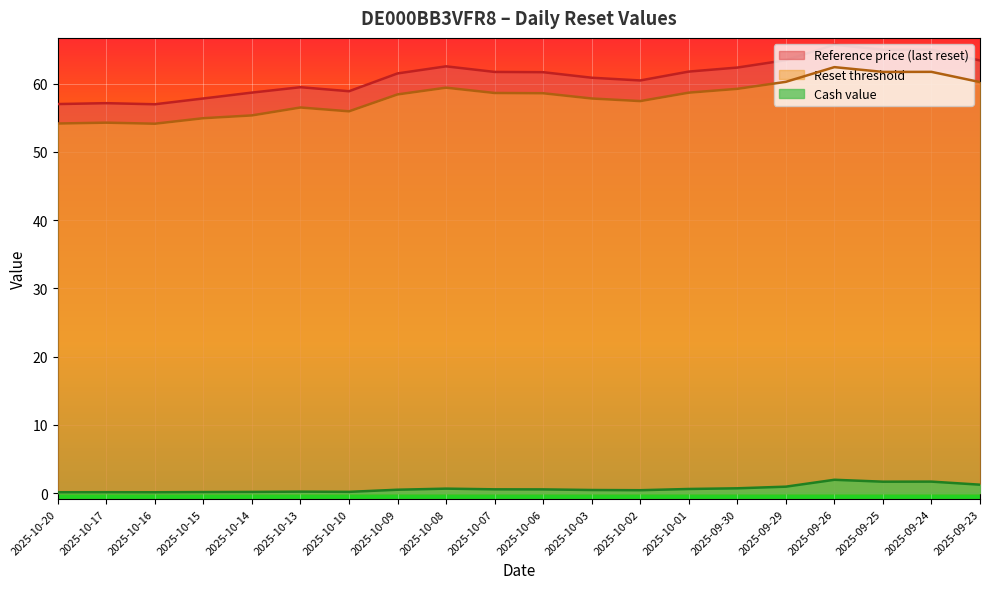

At which label is Reset threshold closest to 58?

2025-10-03